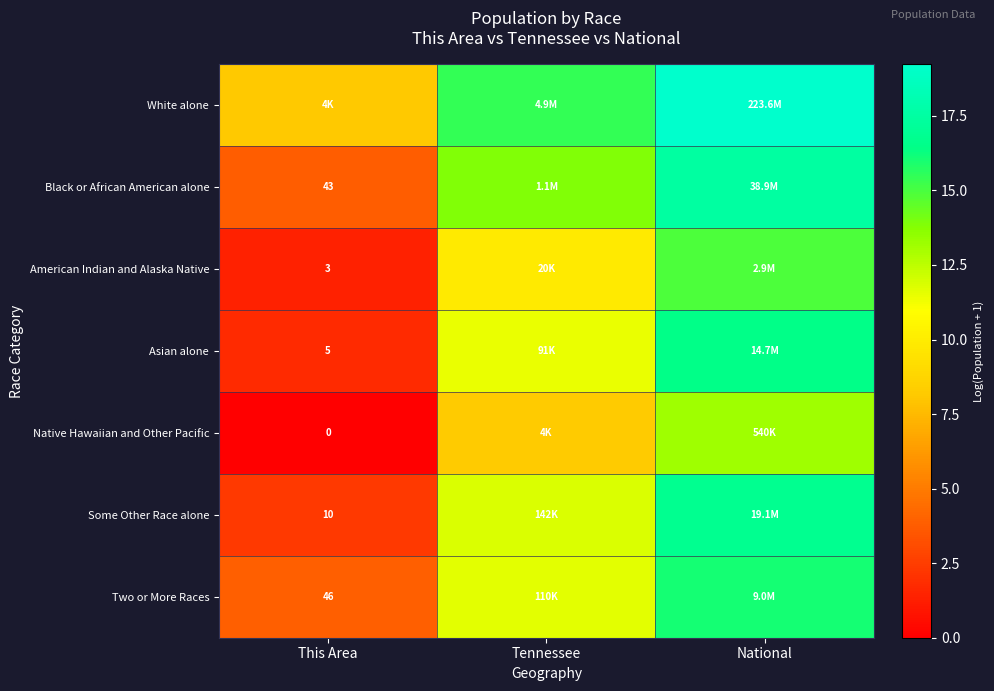

At which label does Some Other Race alone first exceed 11?

Tennessee